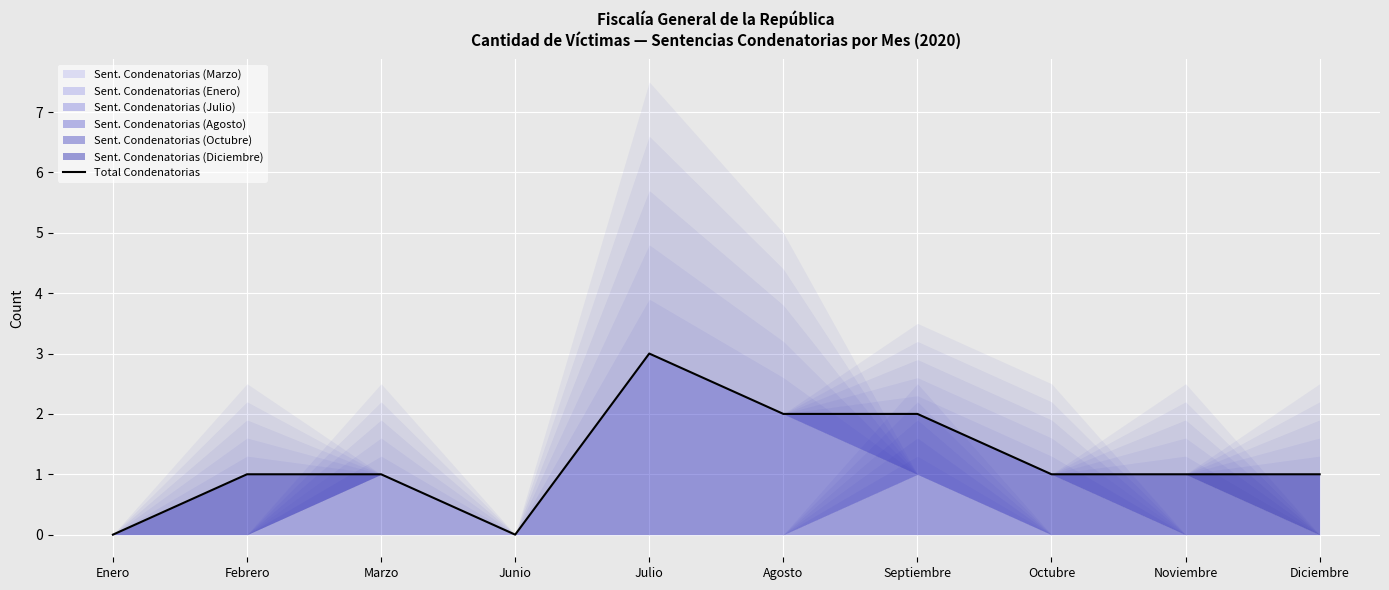

Is it true that the value at Julio is 3?

True